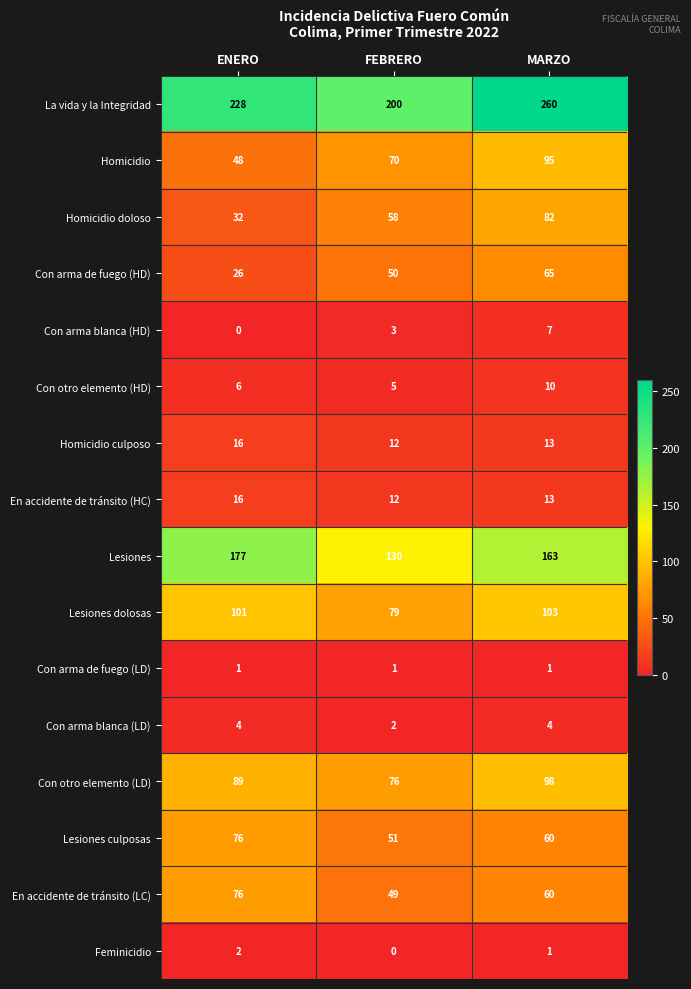

What is the average value of the Con arma blanca (HD) series?

3